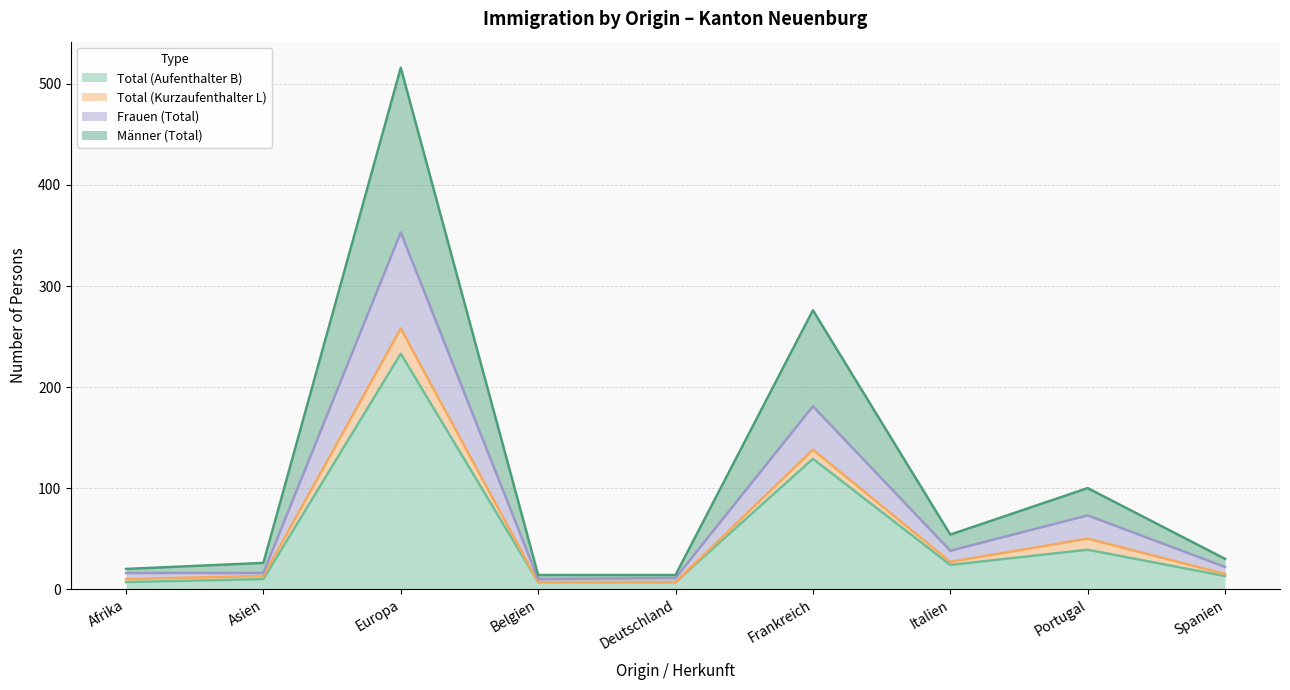

Does the chart display data point markers on the line(s)?

No